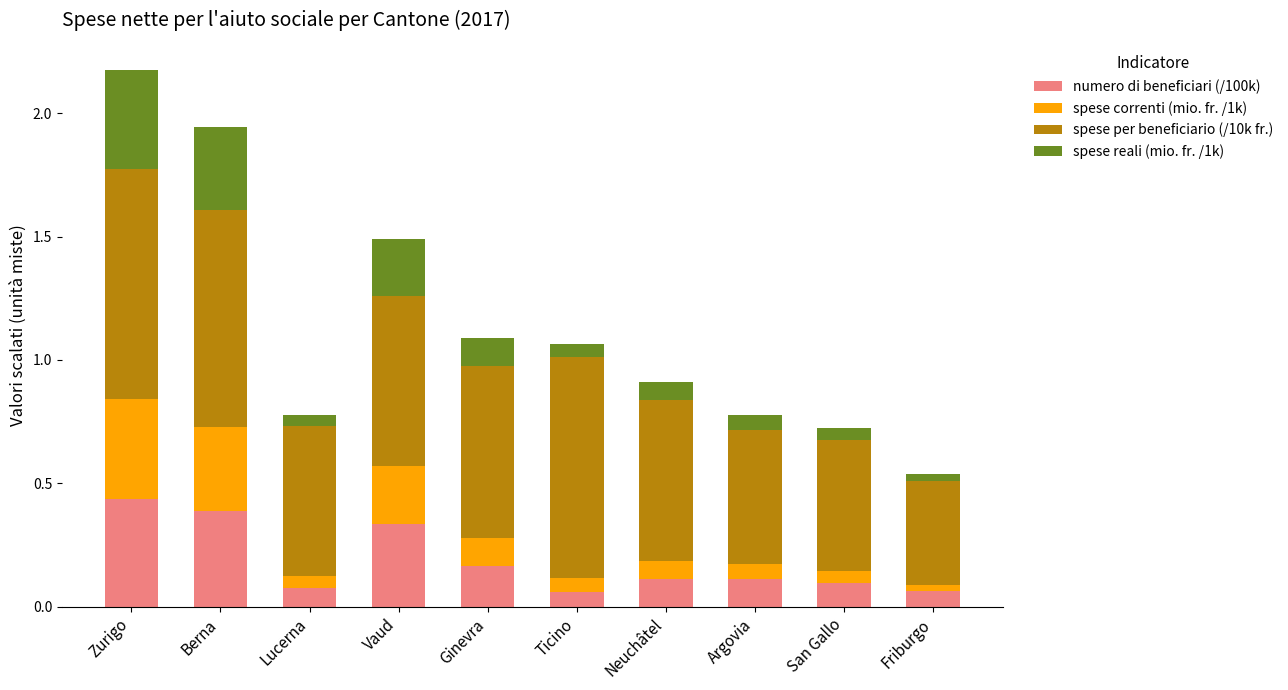

Is it true that numero di beneficiari (/100k) equals 0.1 at Neuchâtel?

True